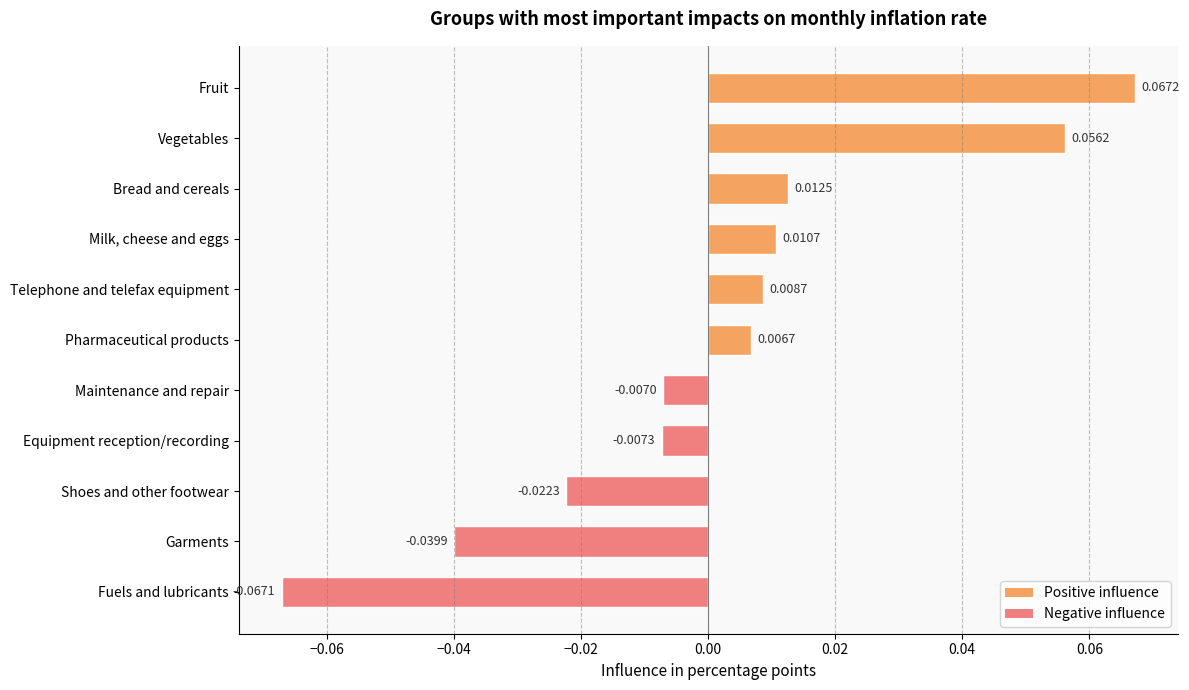

Which has a higher value, Shoes and other footwear or Bread and cereals?

Bread and cereals